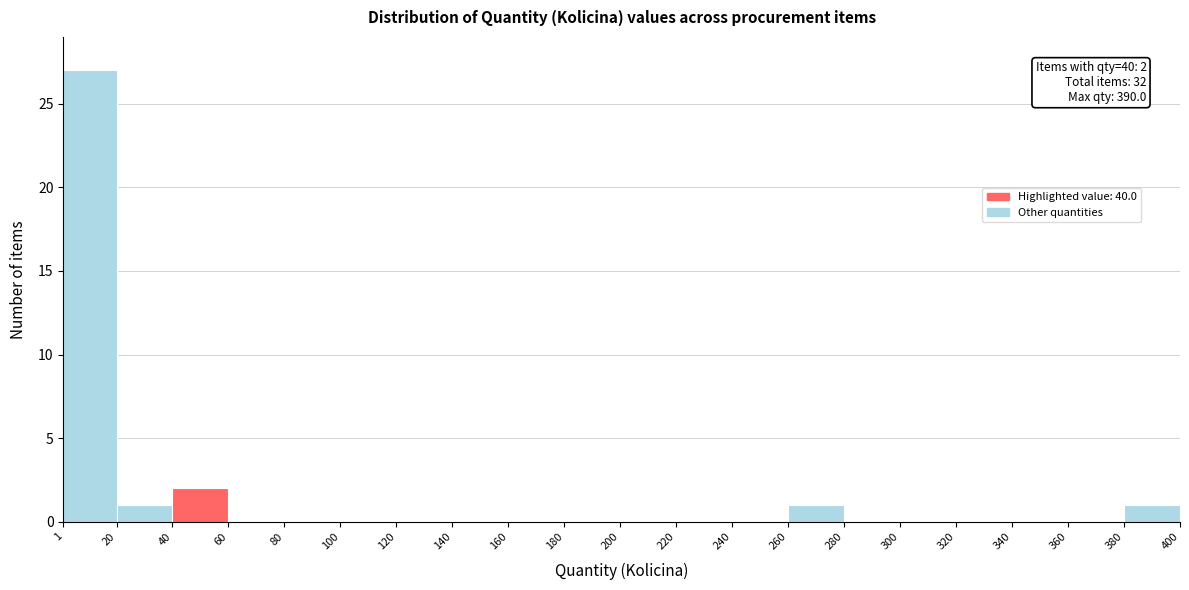

Which range on the x-axis has the tallest bar?

1 to 20